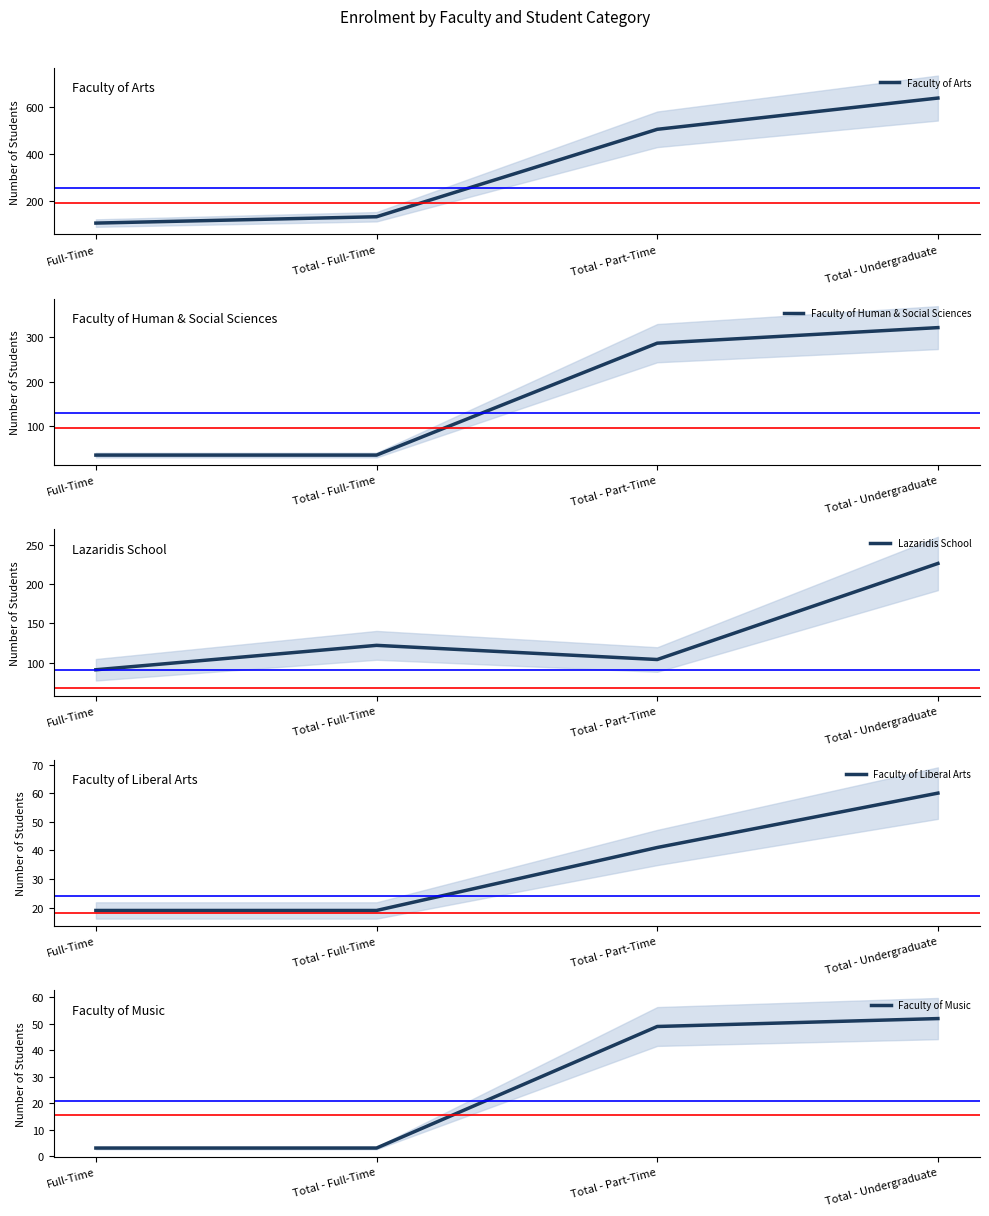

At Total - Full-Time, list the series in order from largest to smallest.

Faculty of Arts, Lazaridis School, Faculty of Human & Social Sciences, Faculty of Liberal Arts, Faculty of Music